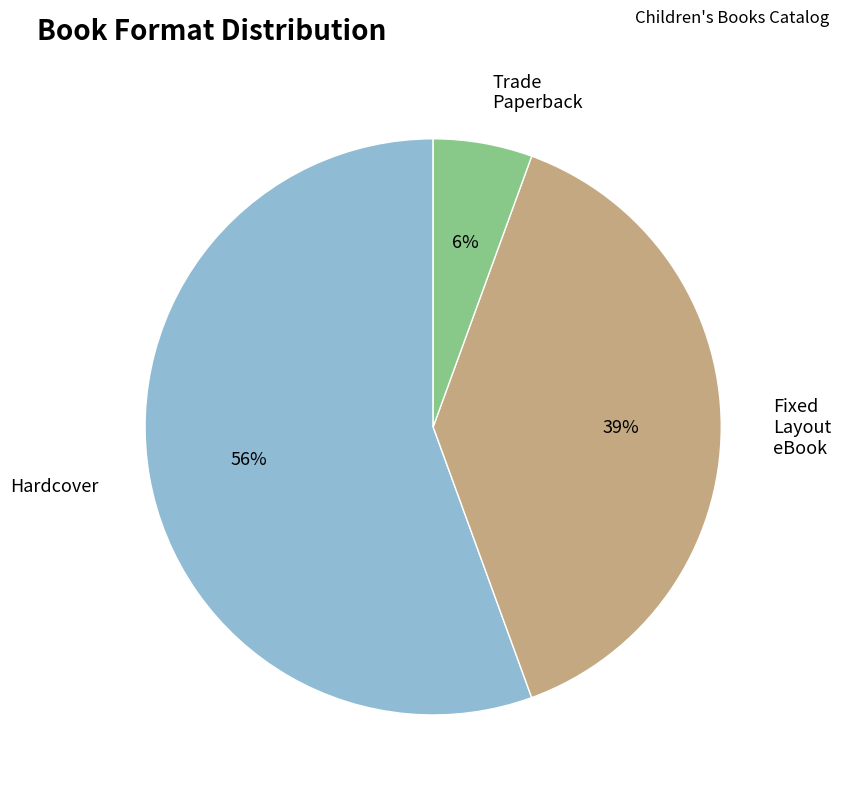

To the nearest percent, what is the difference between the largest and smallest slice percentages?

50%